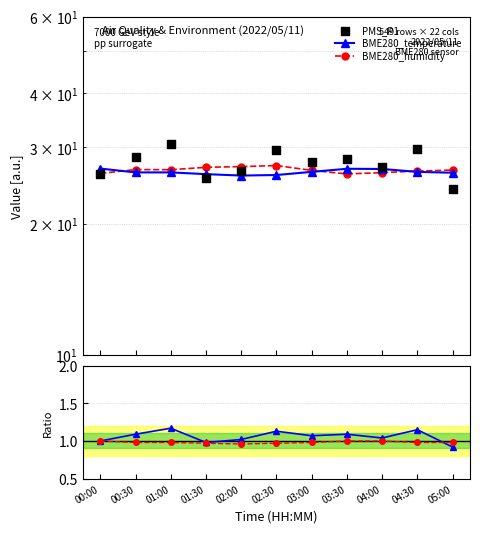

At how many categories does at least one series exceed 6?

11